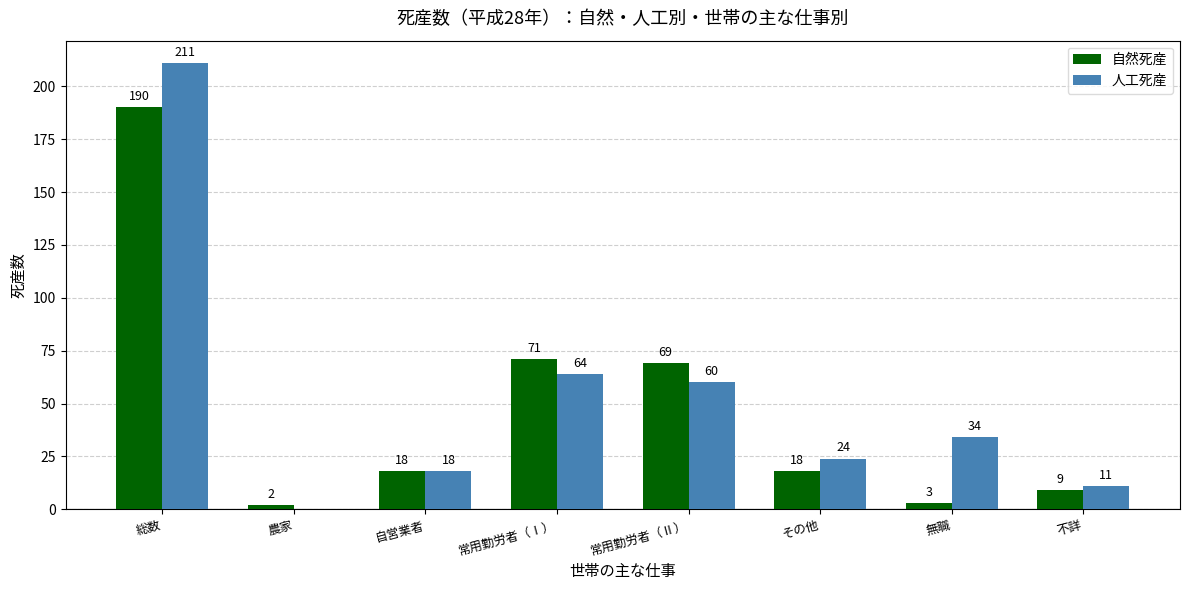

How many series are shown in this chart?

2